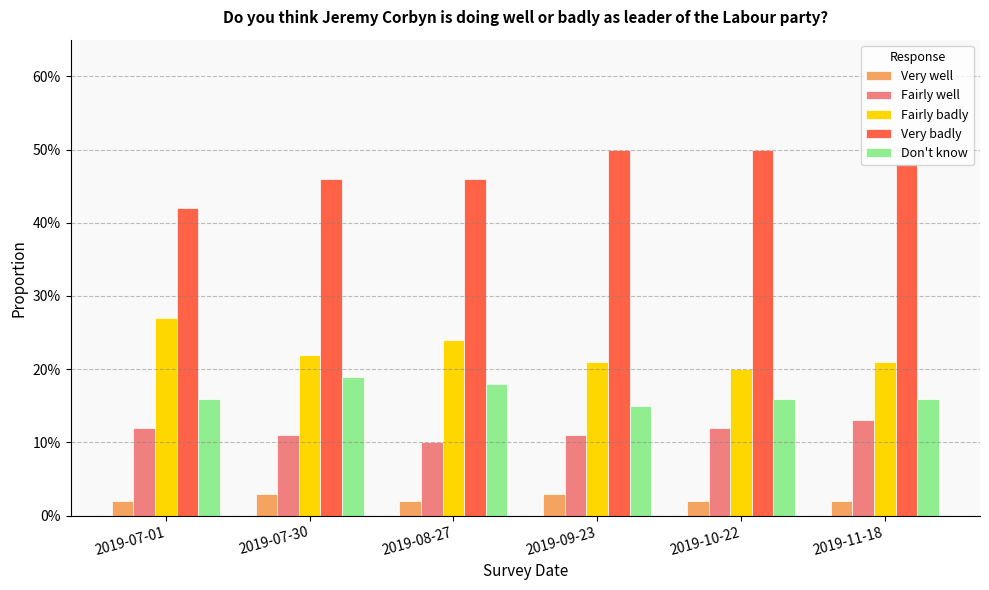

Rank the categories by Don't know value from lowest to highest.

2019-09-23, 2019-07-01, 2019-10-22, 2019-11-18, 2019-08-27, 2019-07-30